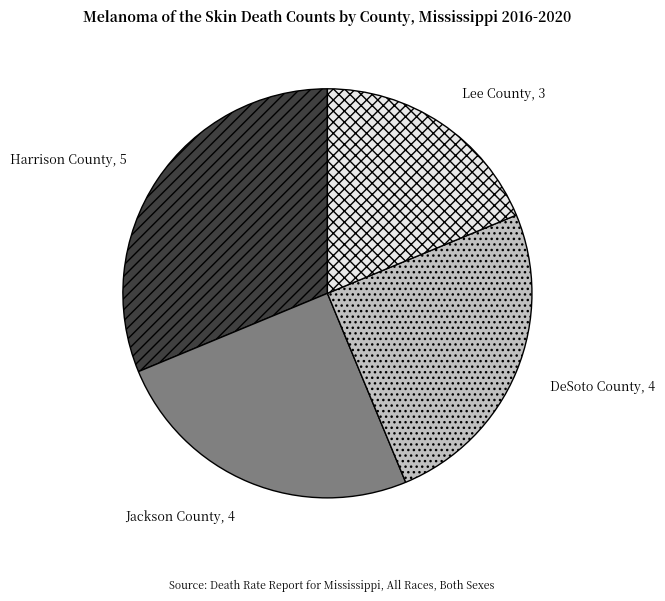

Is it true that DeSoto County is 25% of the pie?

True